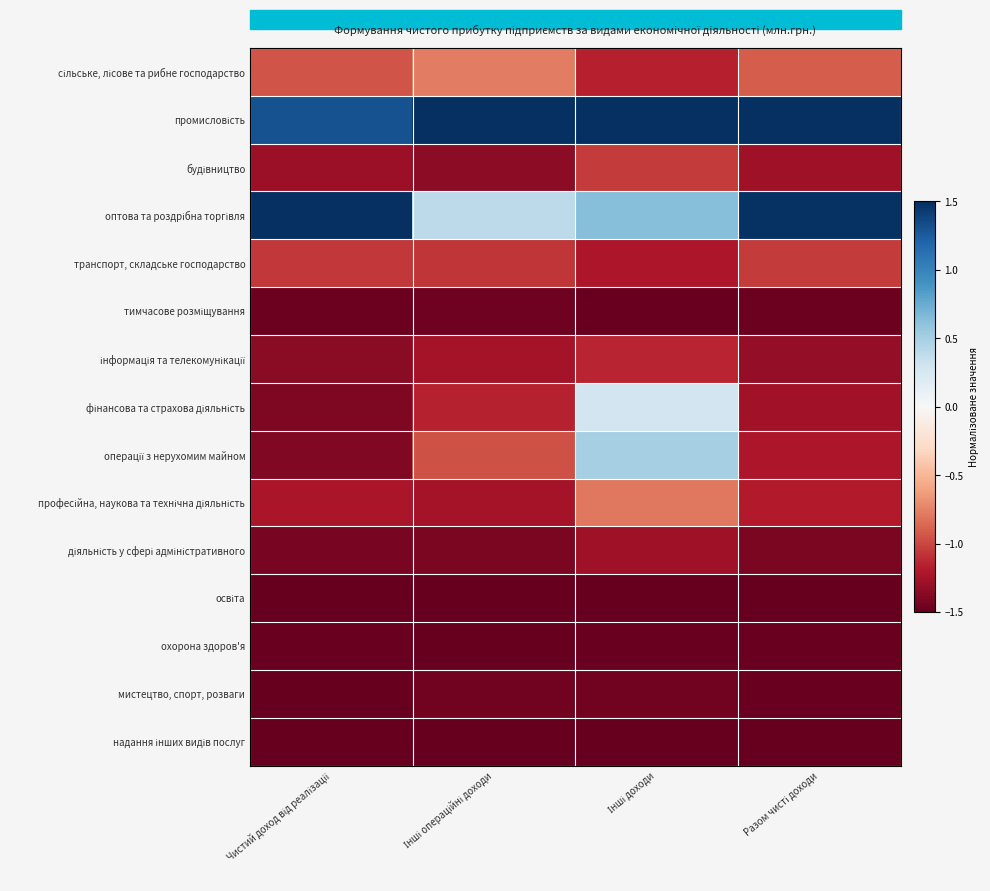

Which series has the largest range (max minus min)?

операції з нерухомим майном